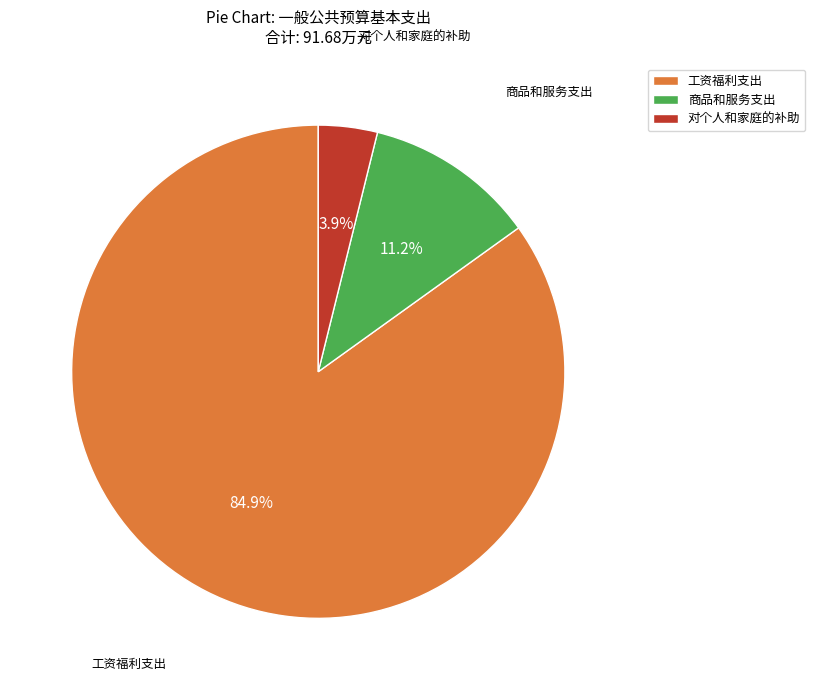

Is it true that 商品和服务支出 is 17% of the pie?

False